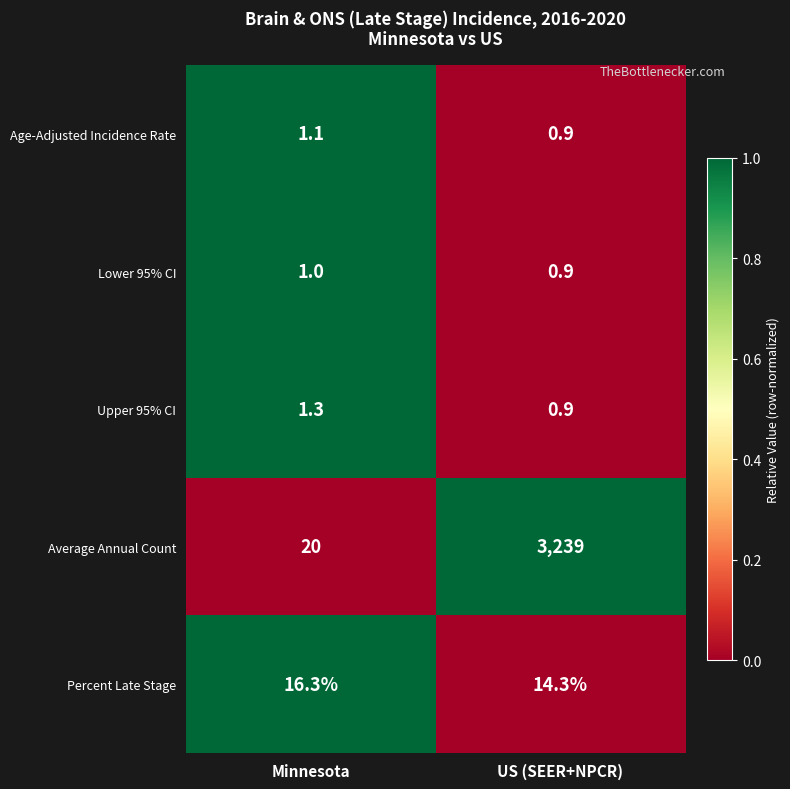

At which label does Percent Late Stage first exceed 16?

Minnesota